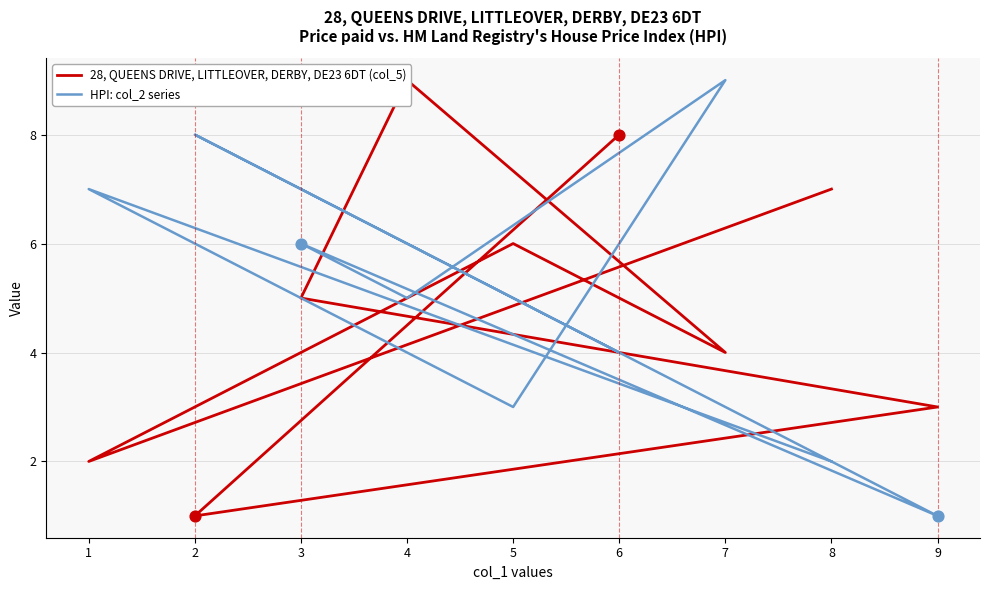

What are all the series names shown in the legend?

28, QUEENS DRIVE, LITTLEOVER, DERBY, DE23 6DT (col_5), HPI: col_2 series